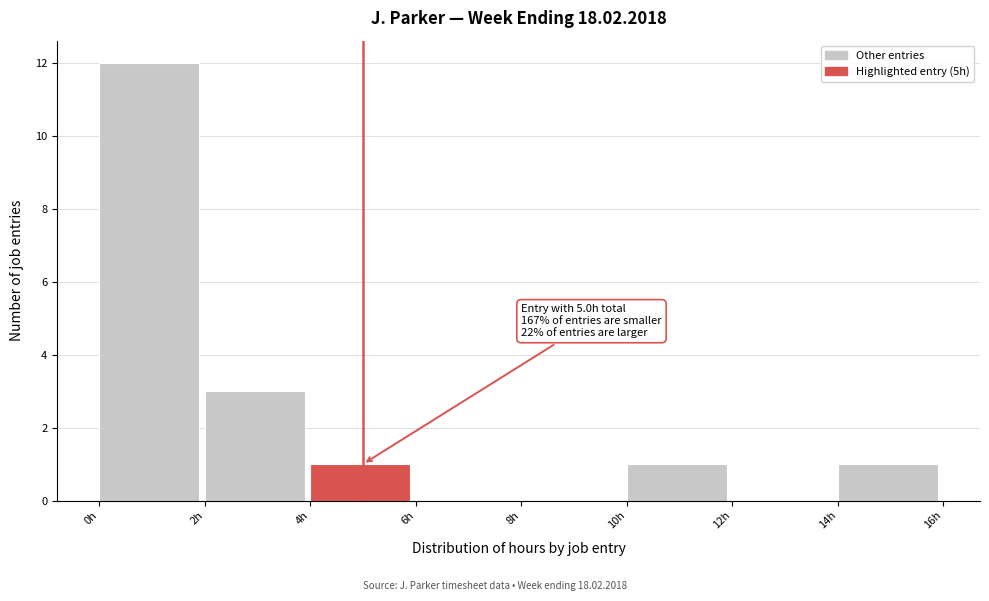

Over which range of the x-axis is the bar tallest?

0 to 2